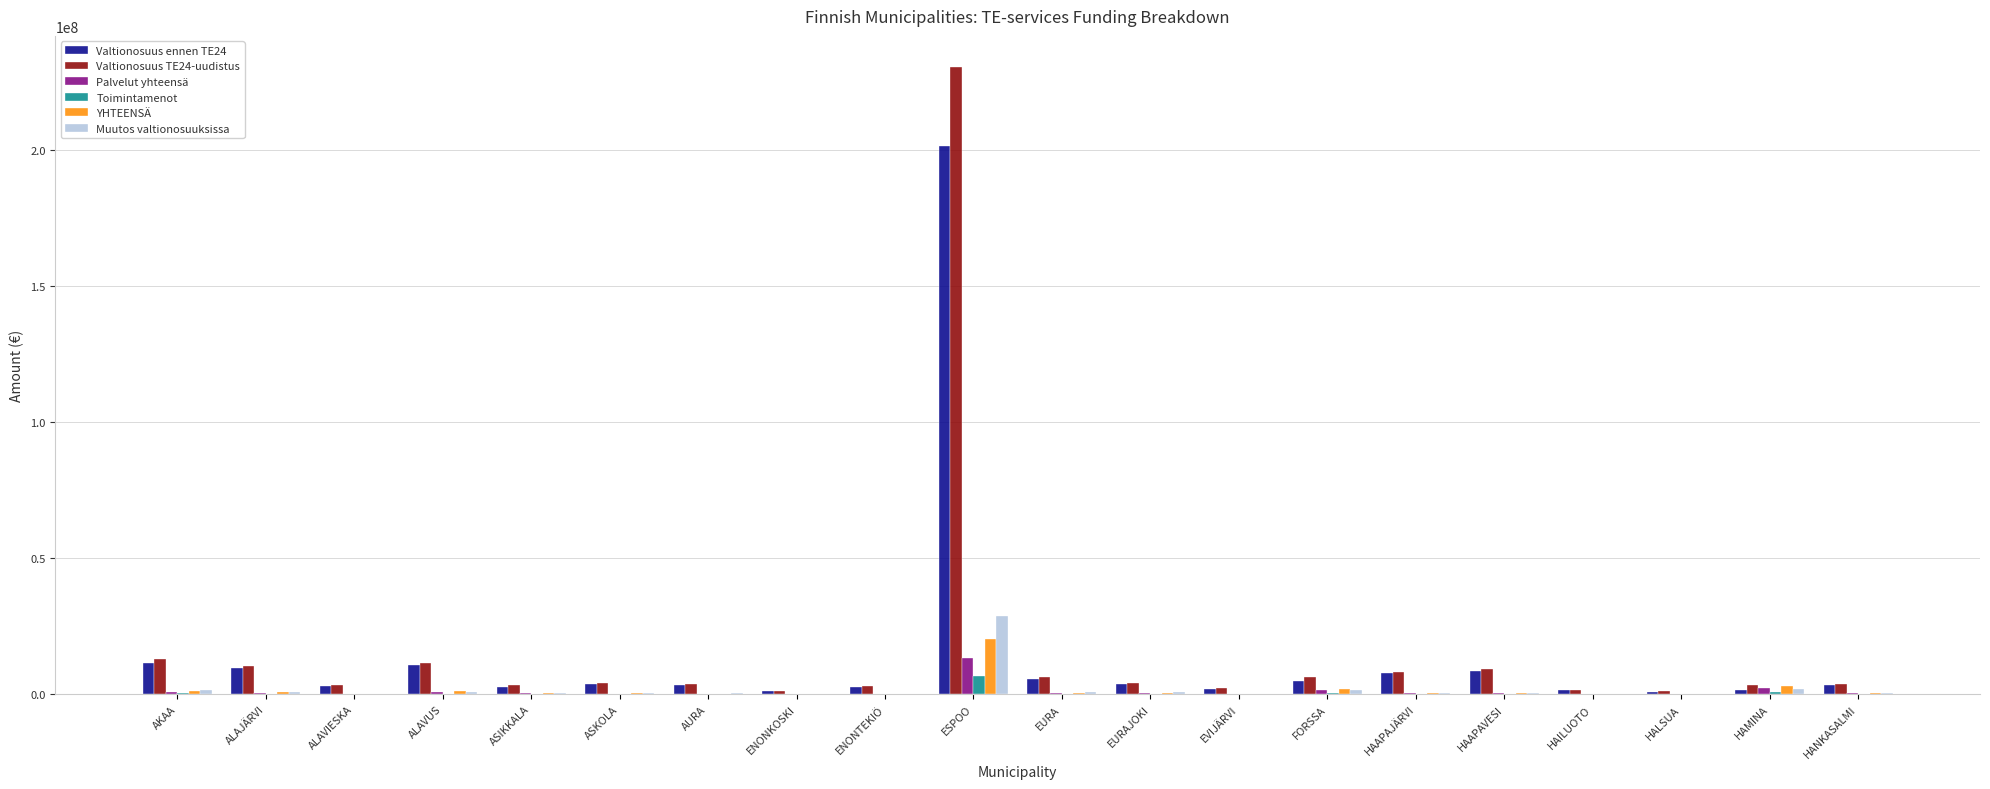

Are the bars grouped side by side (vs. stacked)?

Yes